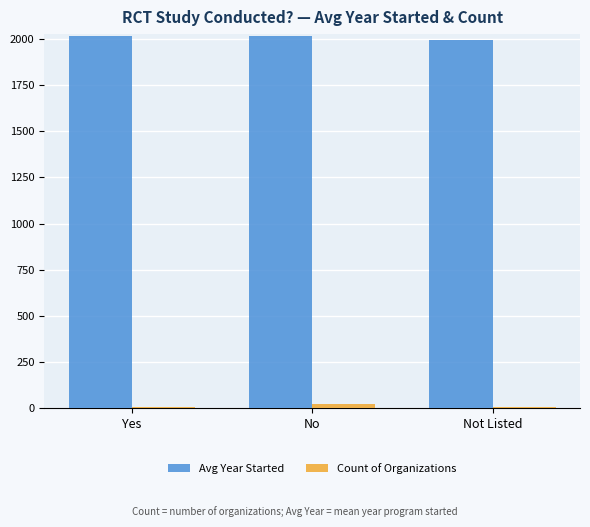

How many groups of bars are there?

3